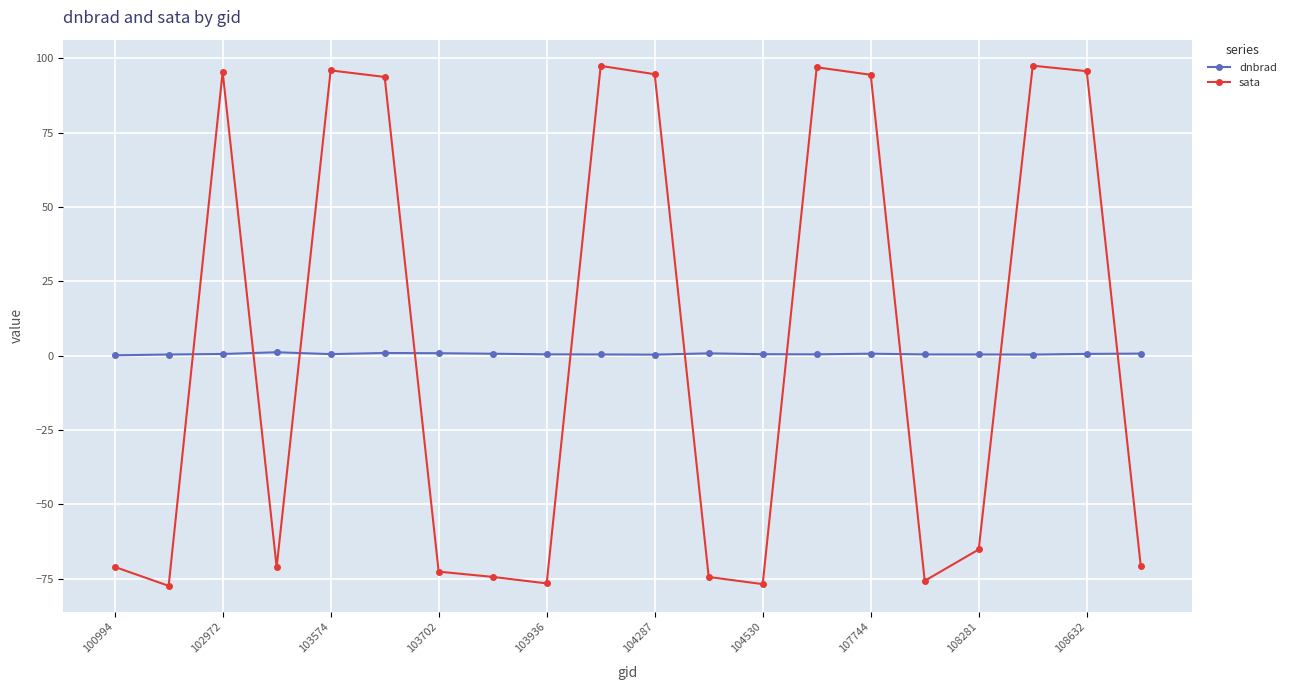

Which series has the widest spread of values?

sata